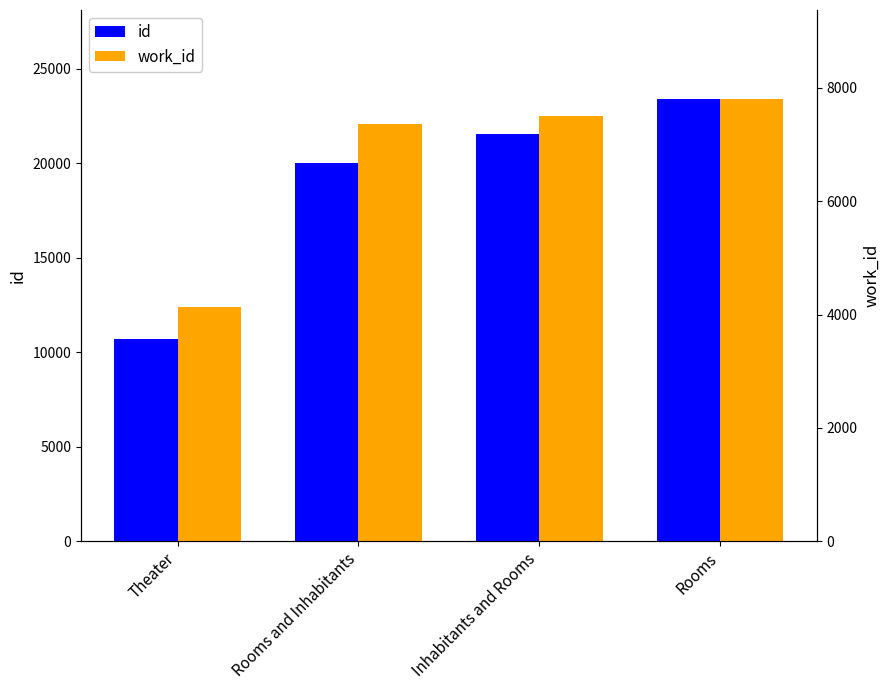

Which series changed the most between Theater and Inhabitants and Rooms?

id